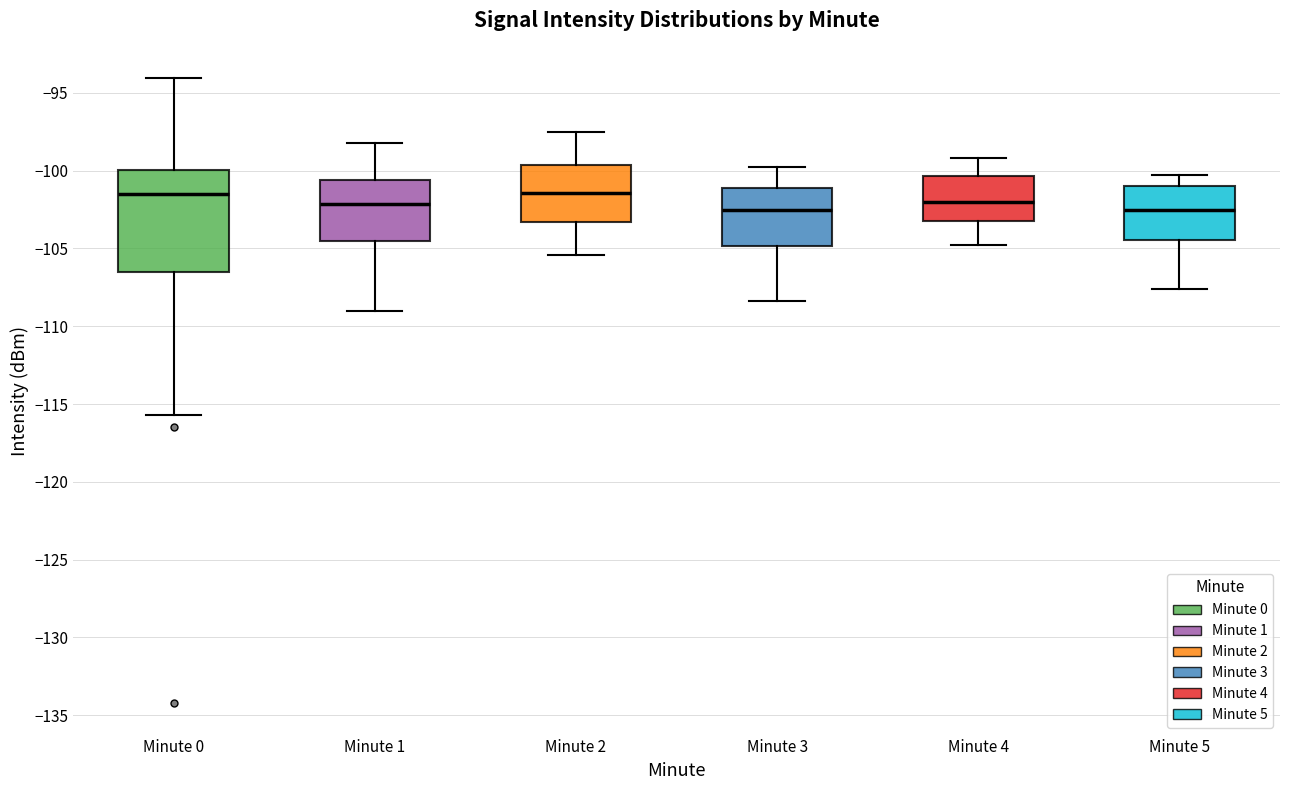

Which box is the tallest, from its lower edge to its upper edge?

Minute 0